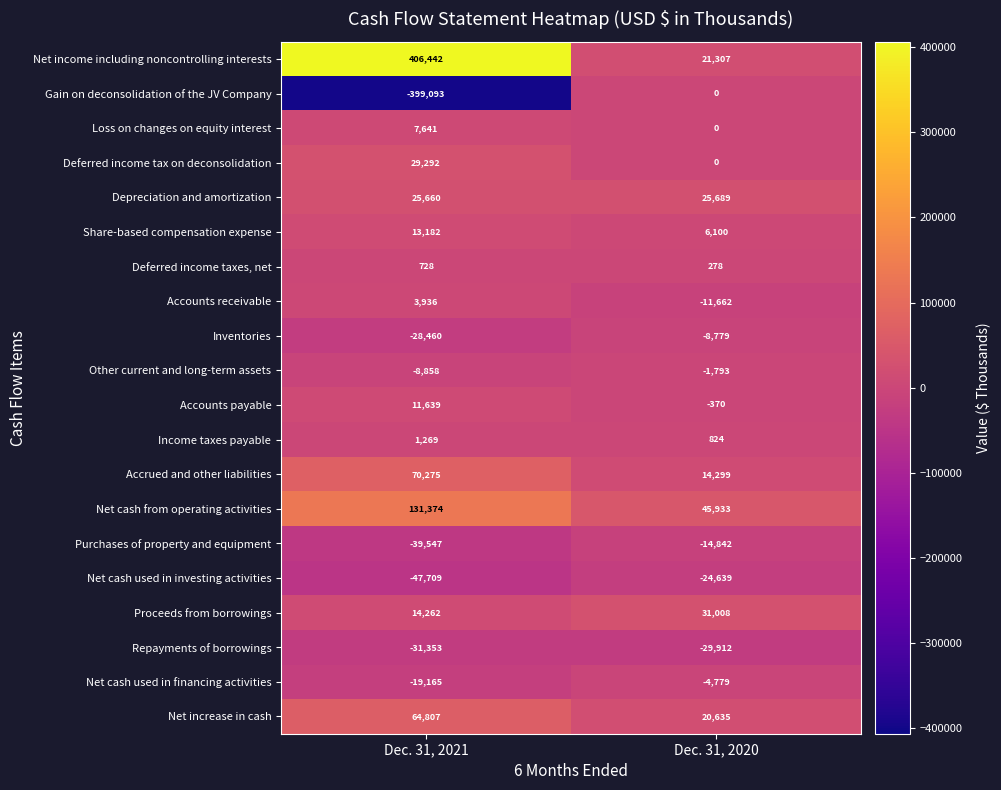

At which label is Income taxes payable closest to 1046?

Dec. 31, 2020